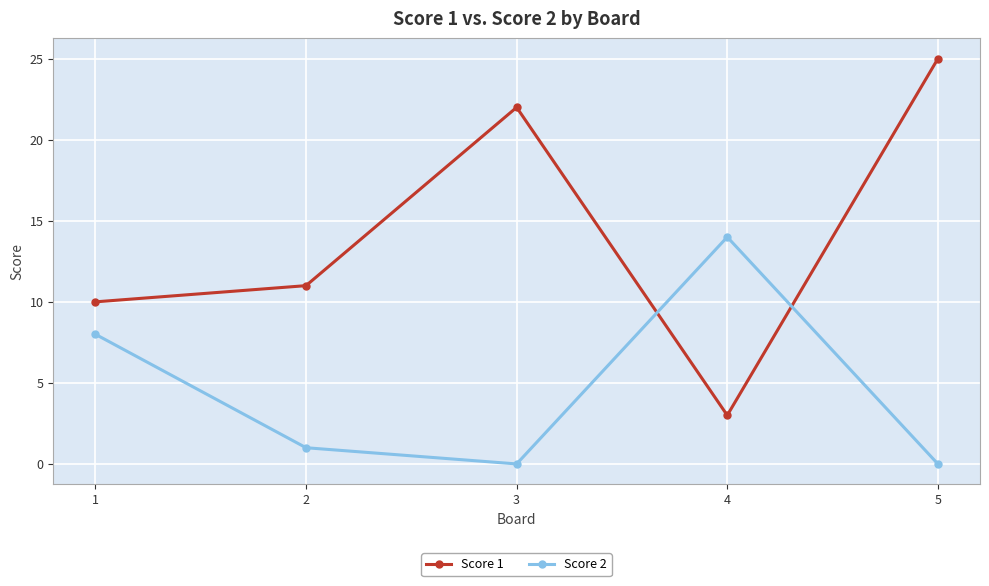

At which label does Score 2 reach its peak?

4